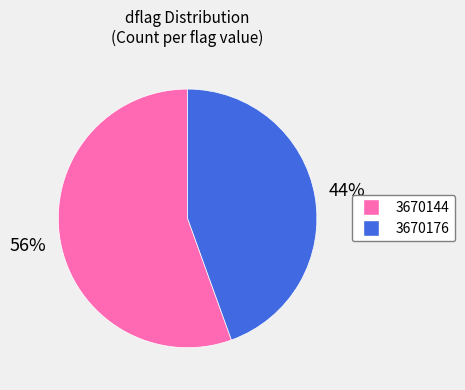

Which category accounts for the majority?

3670144